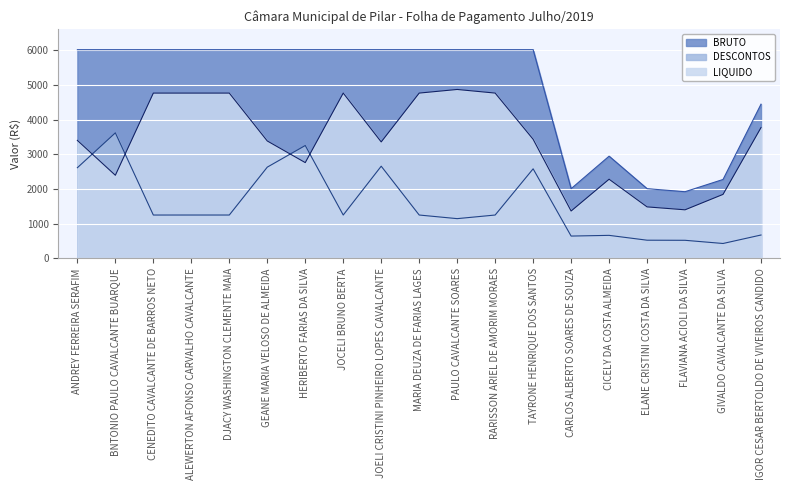

True or false: DESCONTOS and BRUTO intersect in this chart.

False